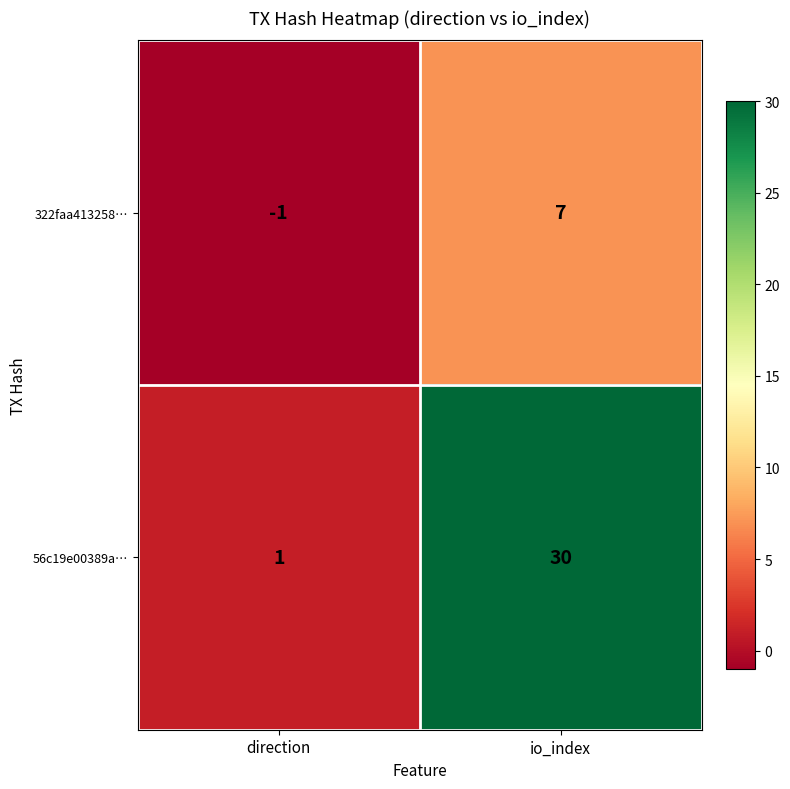

Reading left to right, what are all the values shown in this chart?

322faa413258…: -1	7
56c19e00389a…: 1	30